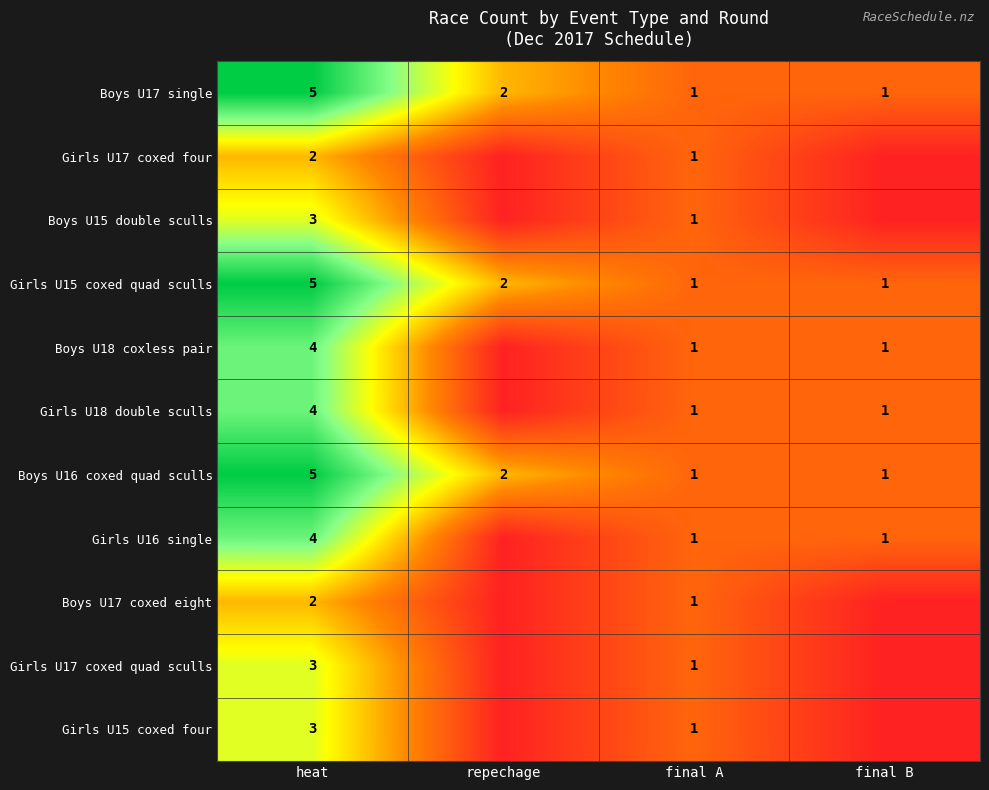

True or false: Boys U18 coxless pair has a value of 7 at heat.

False